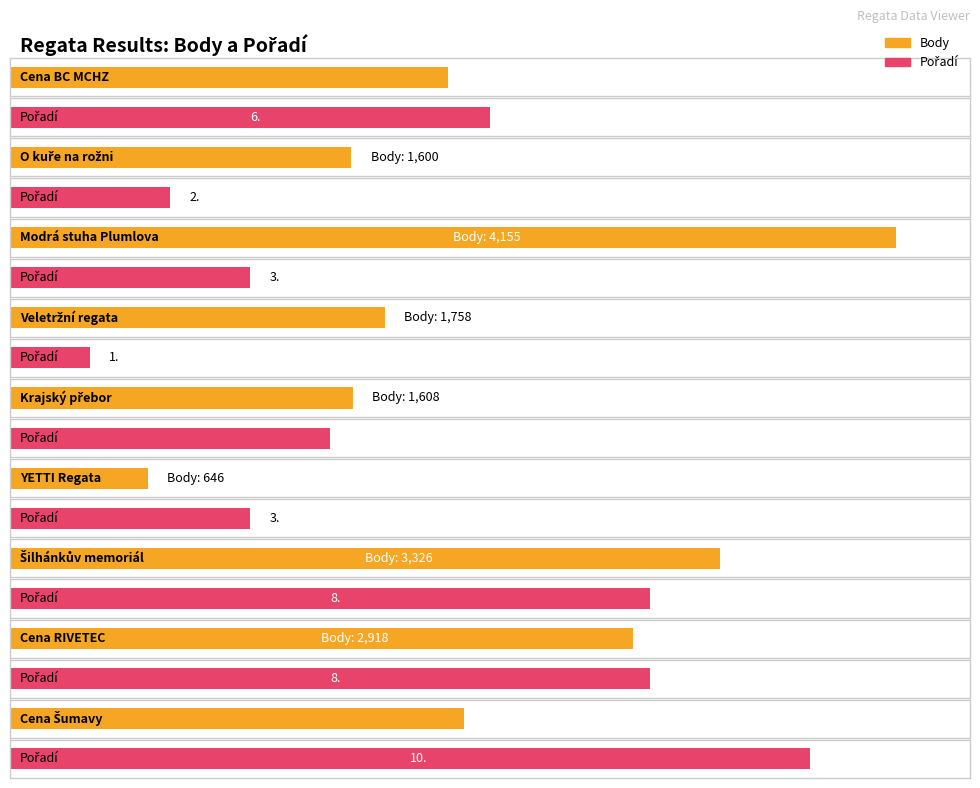

What are all the series names shown in the legend?

Body, Pořadí